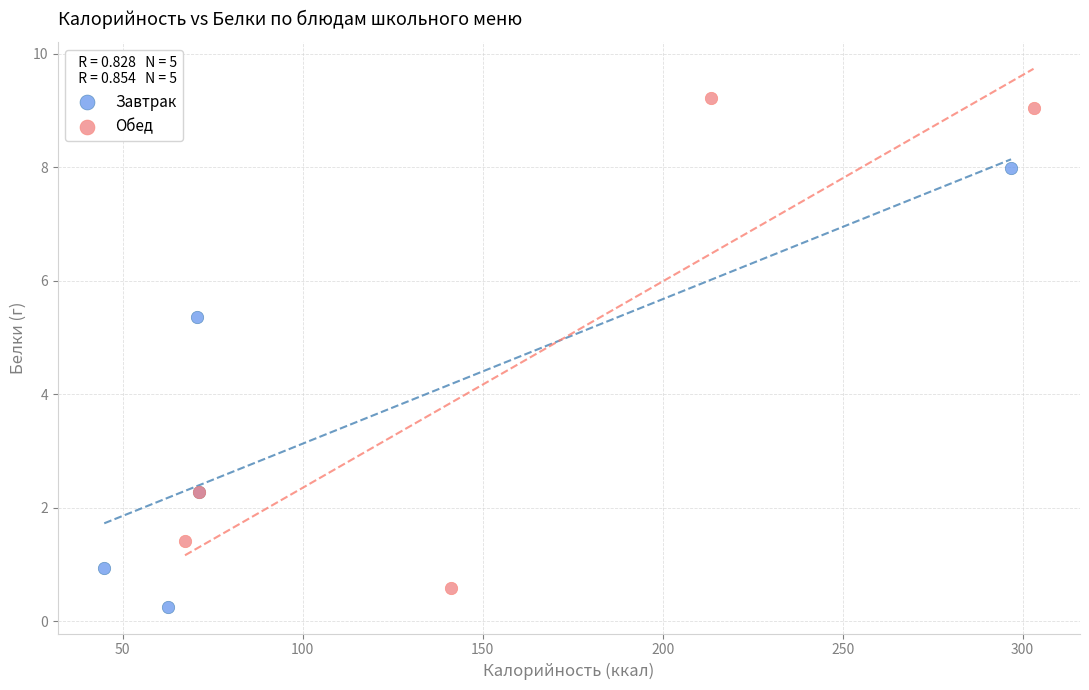

Which series has the largest Y range (max minus min)?

Обед